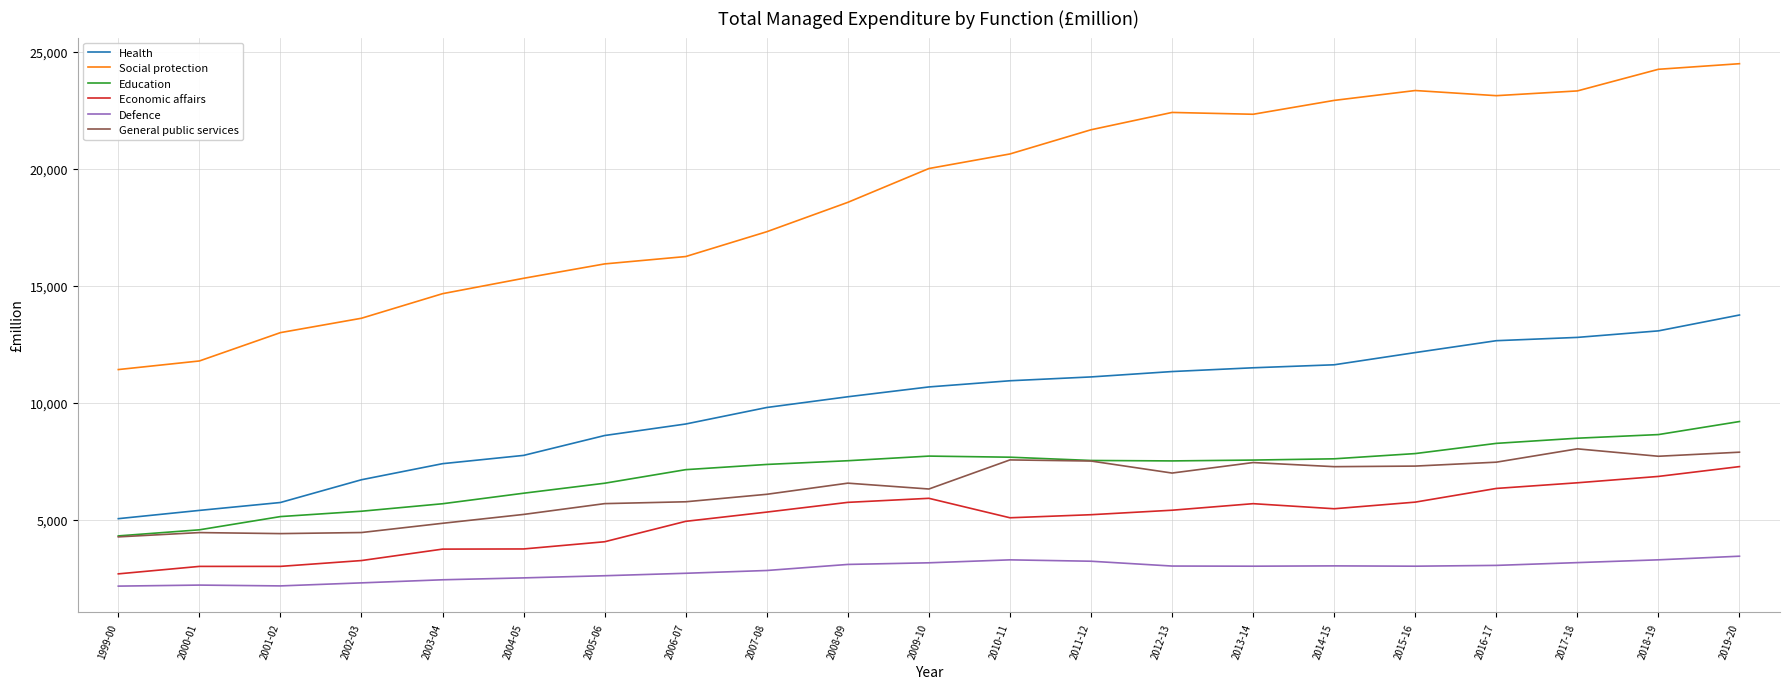

Between 2007-08 and 2017-18, which series saw the biggest shift?

Social protection